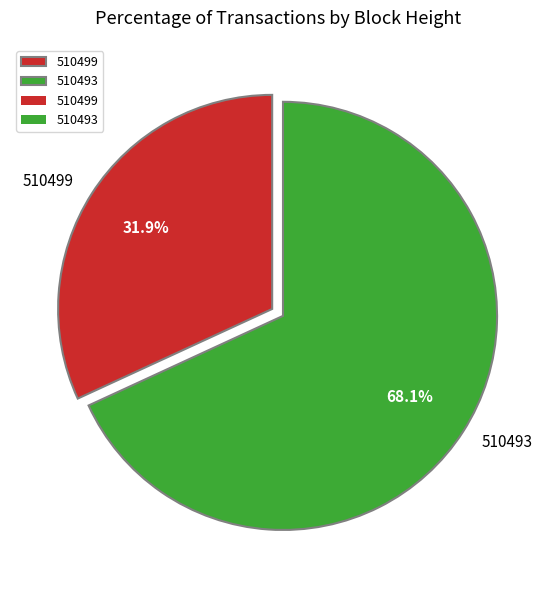

Which category has the biggest portion of the pie?

510493